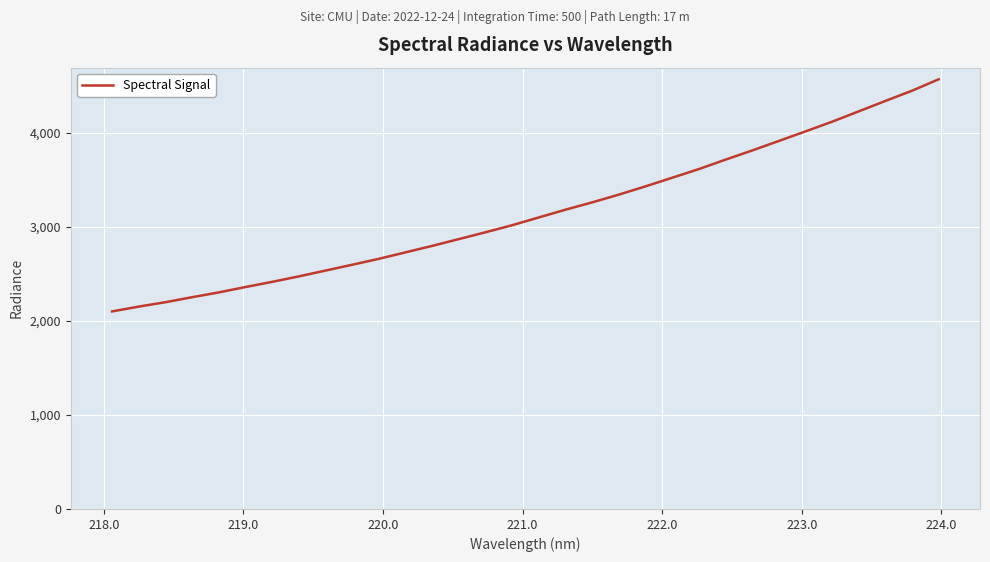

True or false: the data has more than 2 interior local peaks.

False